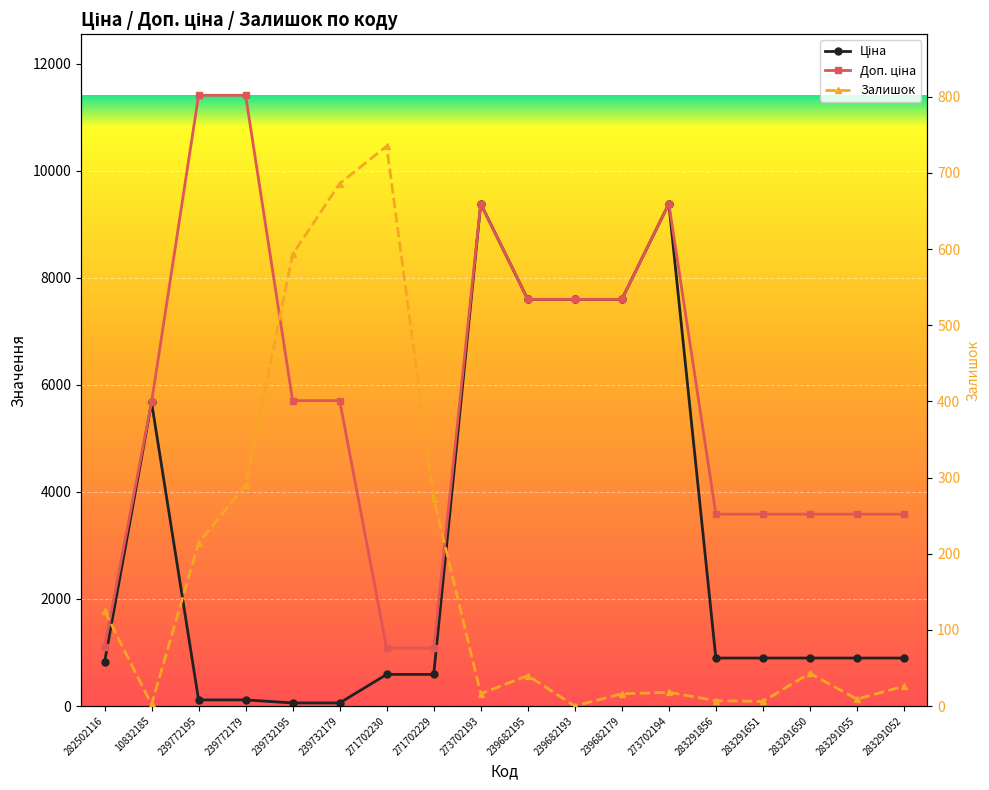

Which series has the largest range (max minus min)?

Доп. ціна